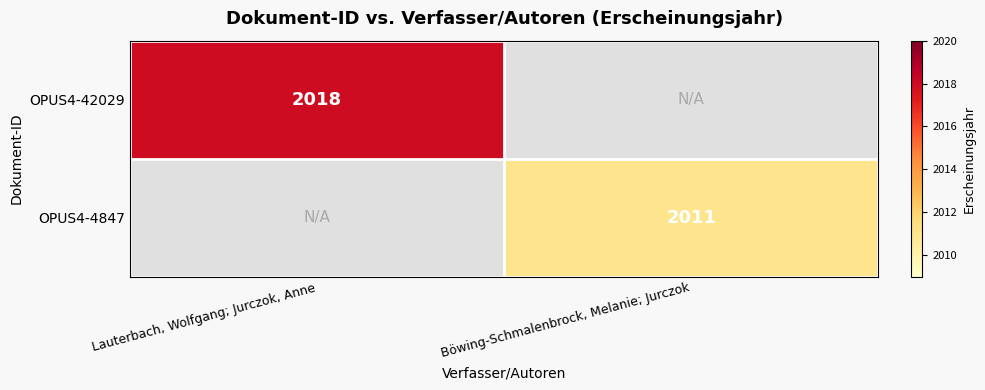

Is the value of OPUS4-42029 at Lauterbach, Wolfgang; Jurczok, Anne greater than the value of OPUS4-4847 at Böwing-Schmalenbrock, Melanie; Jurczok?

Yes